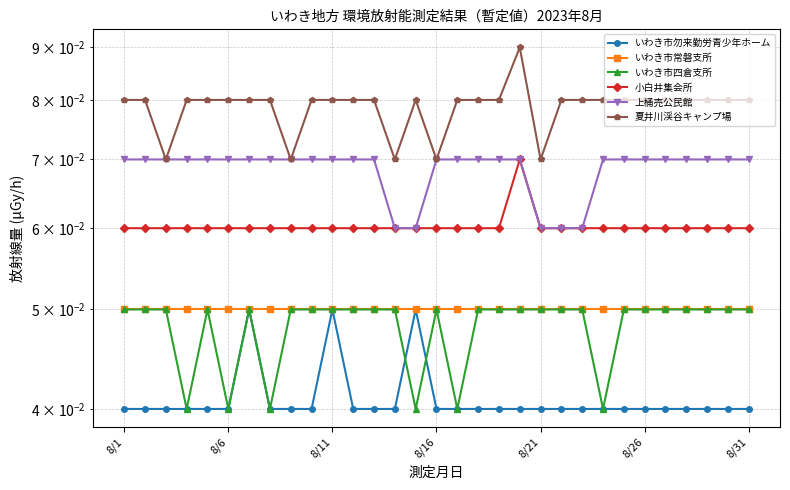

Where is the first local maximum for 小白井集会所?

19